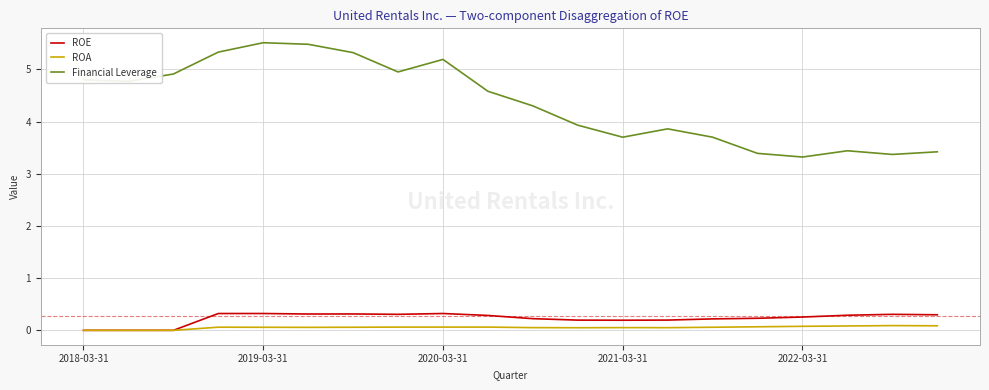

What is the maximum value for ROA?

0.1